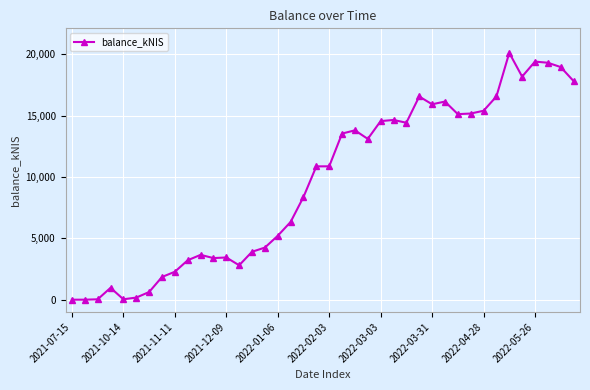

What is the greatest value displayed?

20131.0